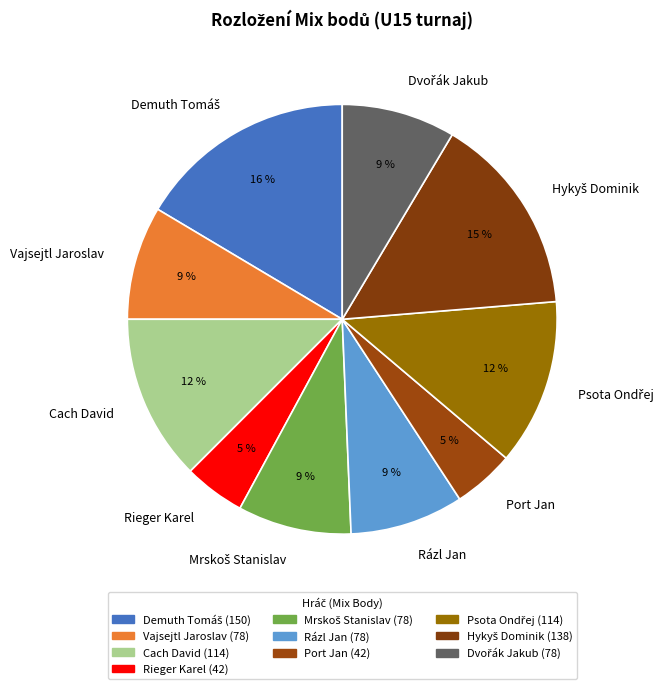

Is the sum of Port Jan and Rieger Karel greater than half?

No